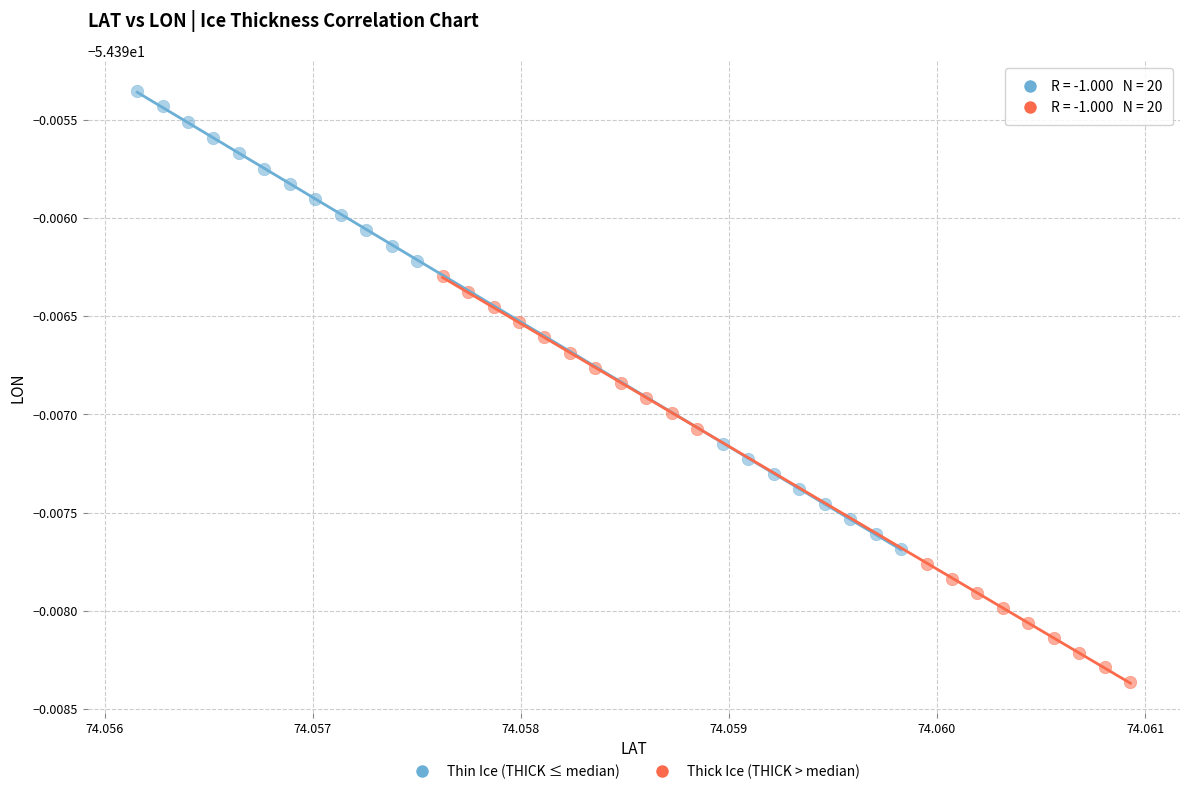

Which series contains the highest Y value?

Thin Ice (THICK ≤ median)